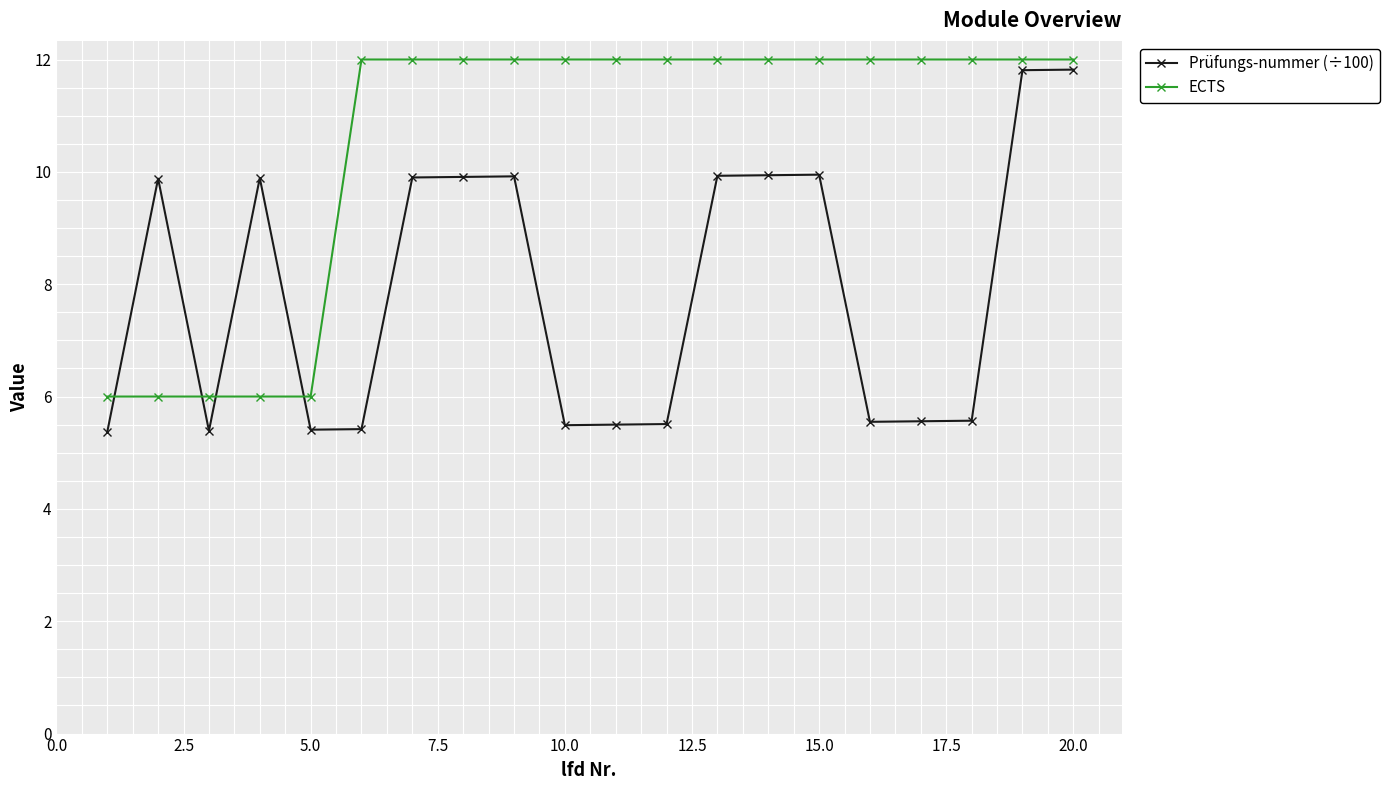

What is the difference between the second highest and minimum values in the Prüfungs-nummer (÷100) series?

6.4